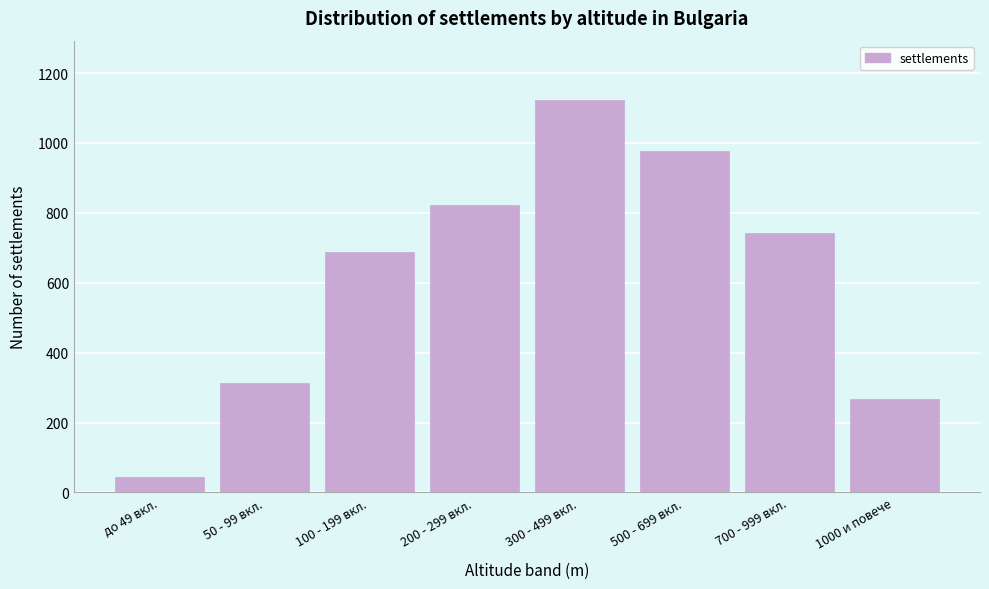

Reading left to right, what are all the values shown in this chart?

до 49 вкл.=45	50 - 99 вкл.=312	100 - 199 вкл.=687	200 - 299 вкл.=823	300 - 499 вкл.=1124	500 - 699 вкл.=978	700 - 999 вкл.=743	1000 и повече=267